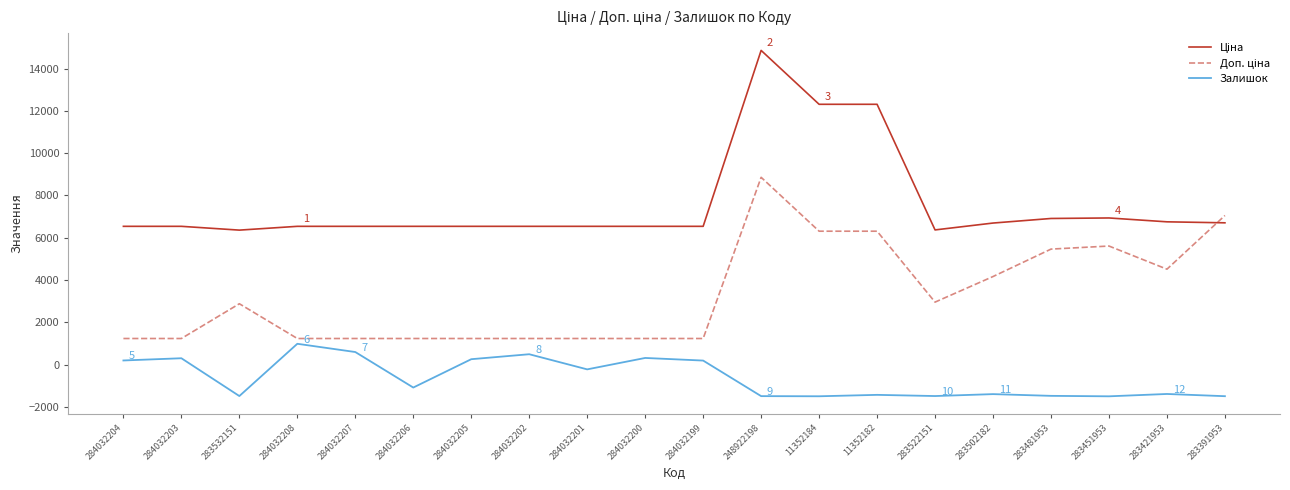

Is it true that Залишок equals -308.7 at 11352182?

False